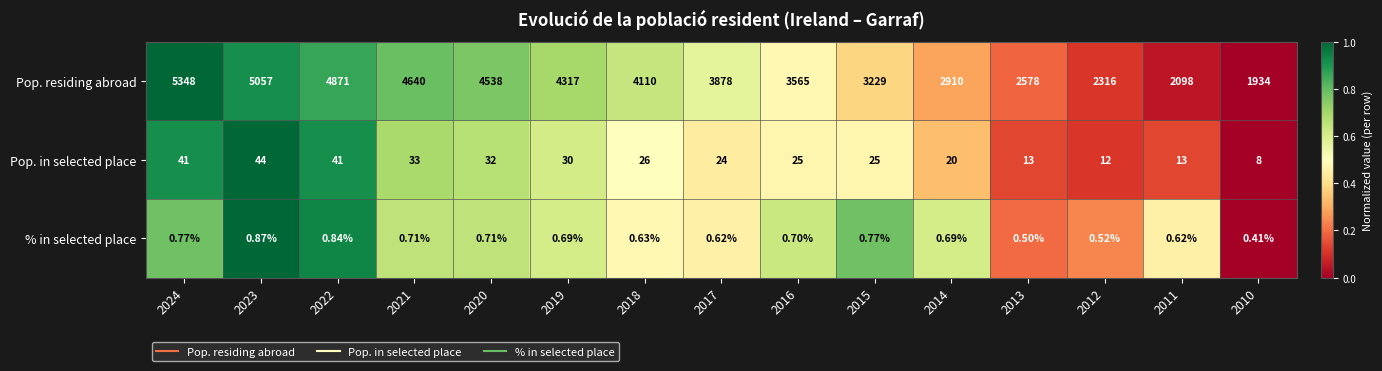

Between 2013 and 2010, which series saw the biggest shift?

Pop. residing abroad